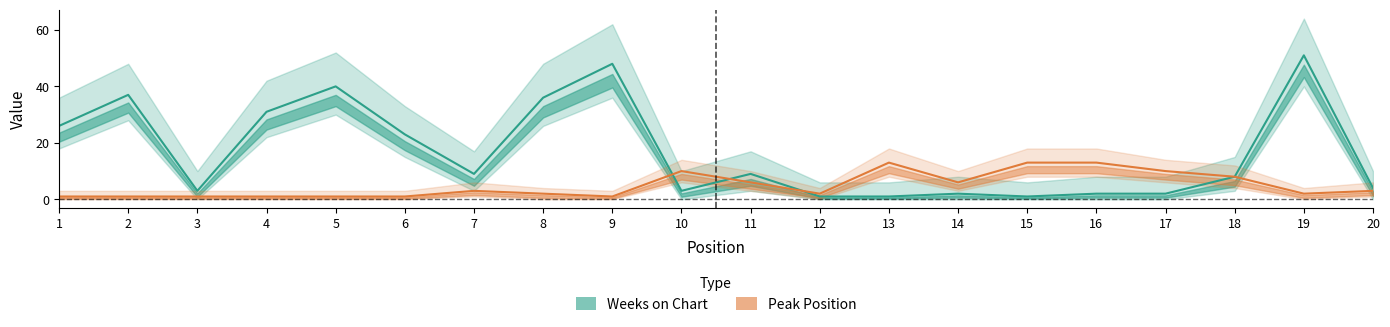

After their last crossing, which series has the higher values: Weeks on Chart or Peak Position?

Peak Position